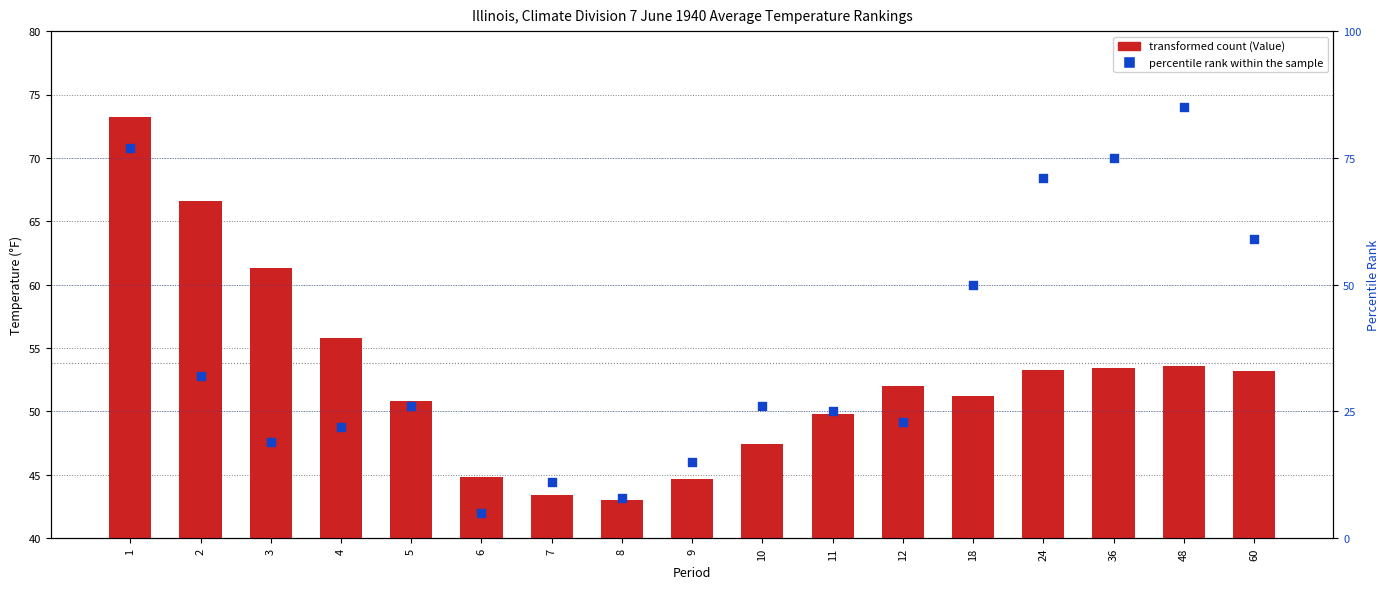

At how many categories does at least one series exceed 68?

4